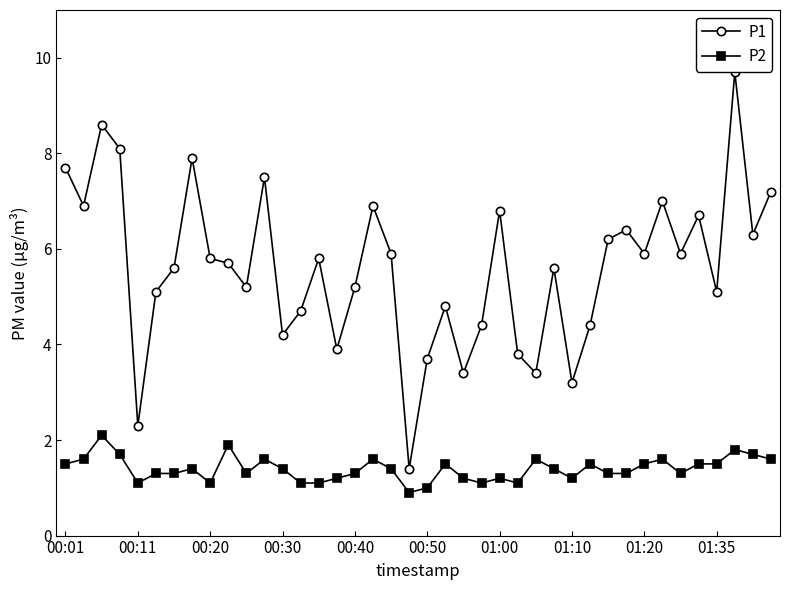

What is the minimum value shown in the chart?

0.9